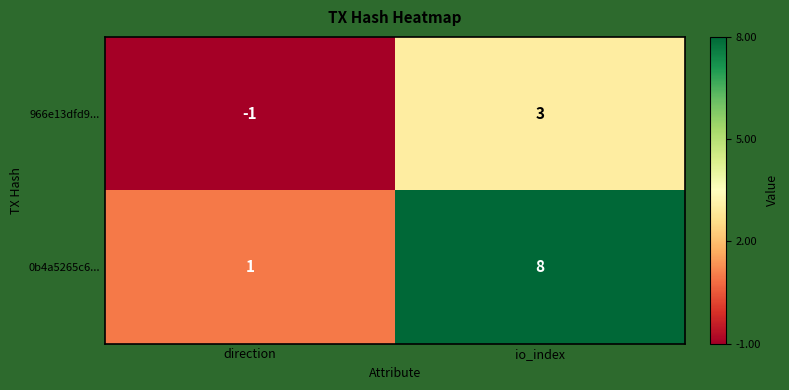

Reading left to right, what are all the values shown in this chart?

966e13dfd9...: -1	3
0b4a5265c6...: 1	8